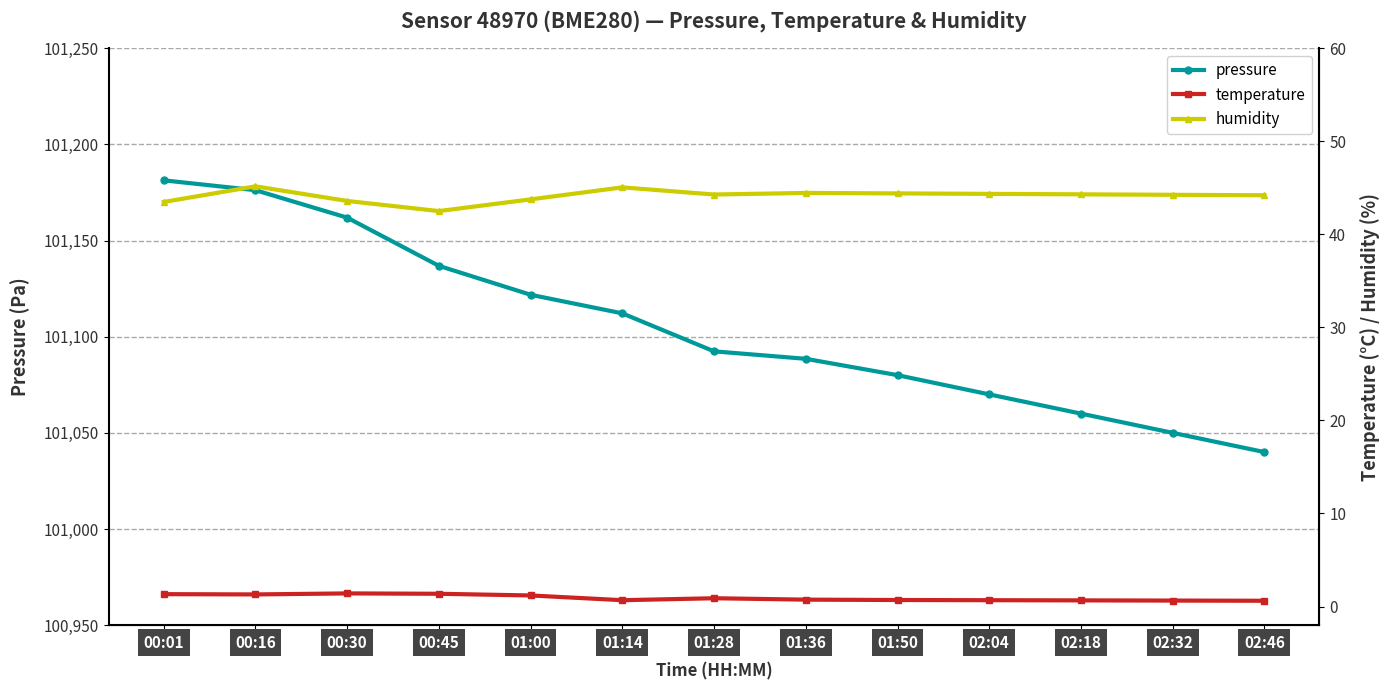

True or false: pressure and temperature intersect in this chart.

False